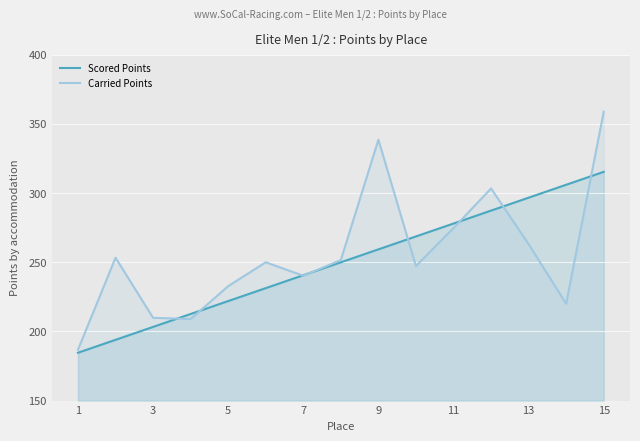

What is the sum of all Scored Points values?

3749.0